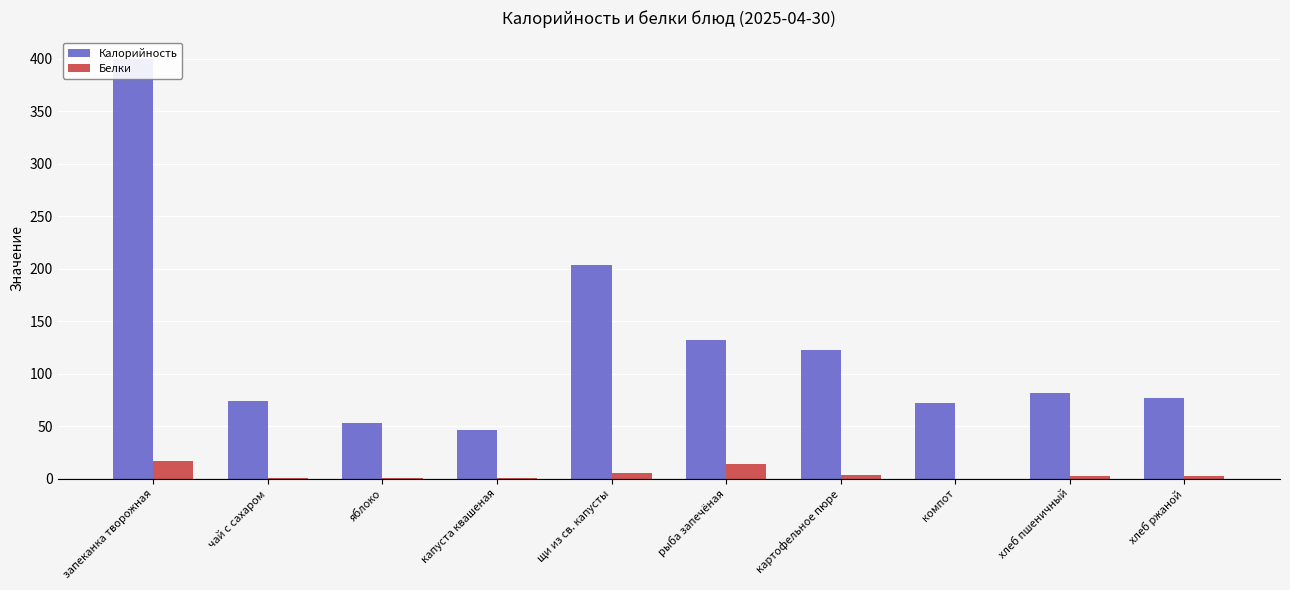

How many groups of bars are there?

10